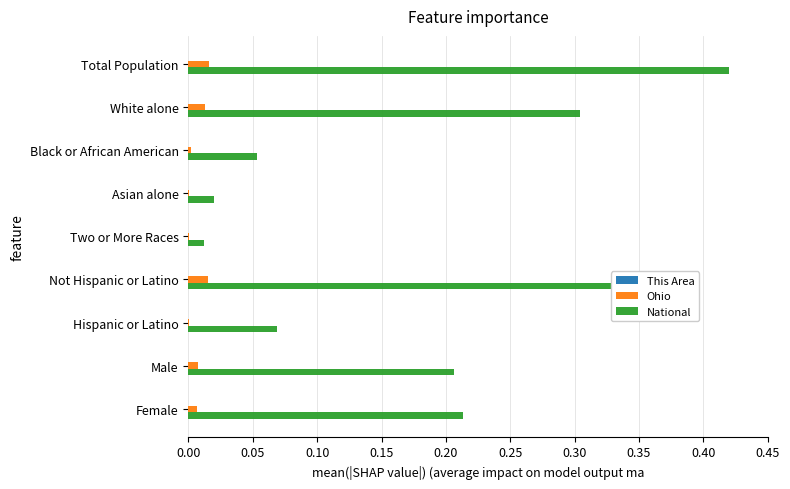

What is the sum of all National values?

1.6